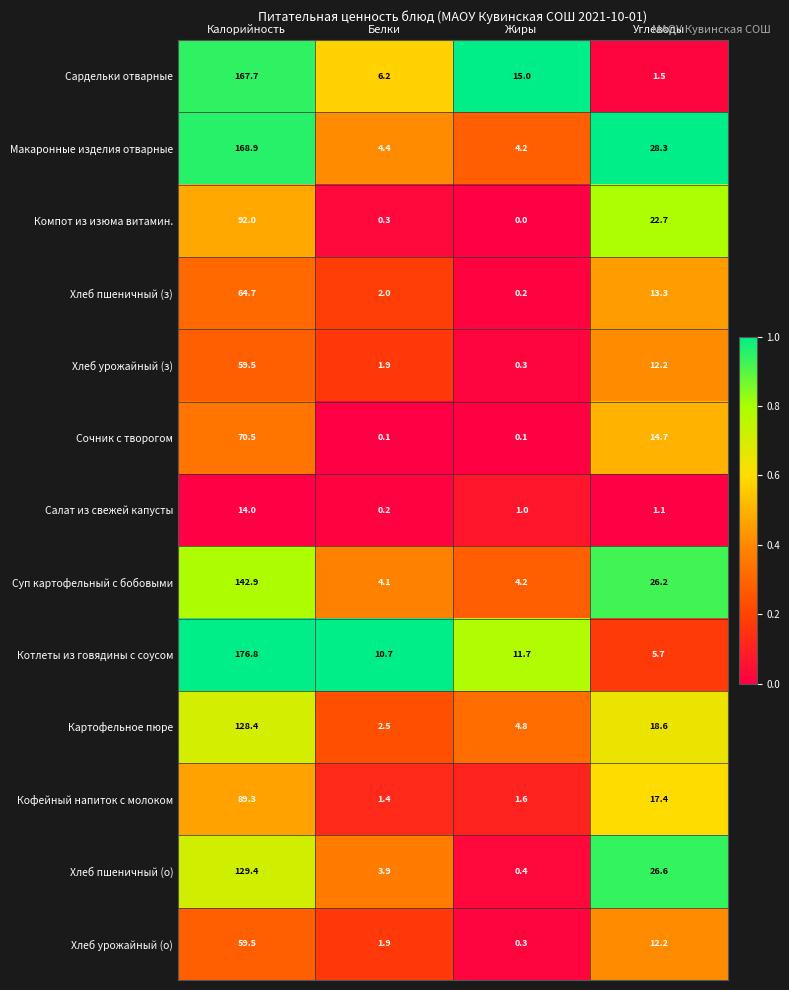

Rank the categories by Картофельное пюре value from highest to lowest.

Калорийность, Углеводы, Жиры, Белки